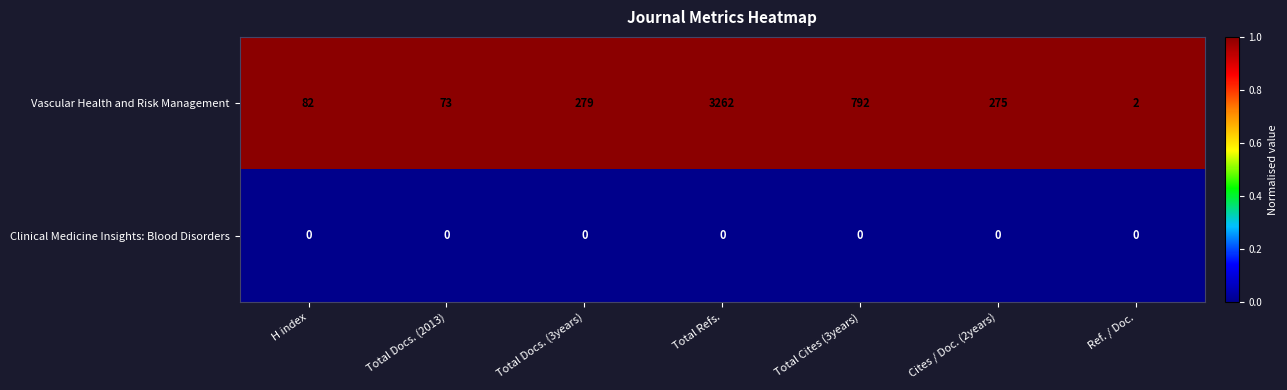

What is the greatest value displayed?

3262